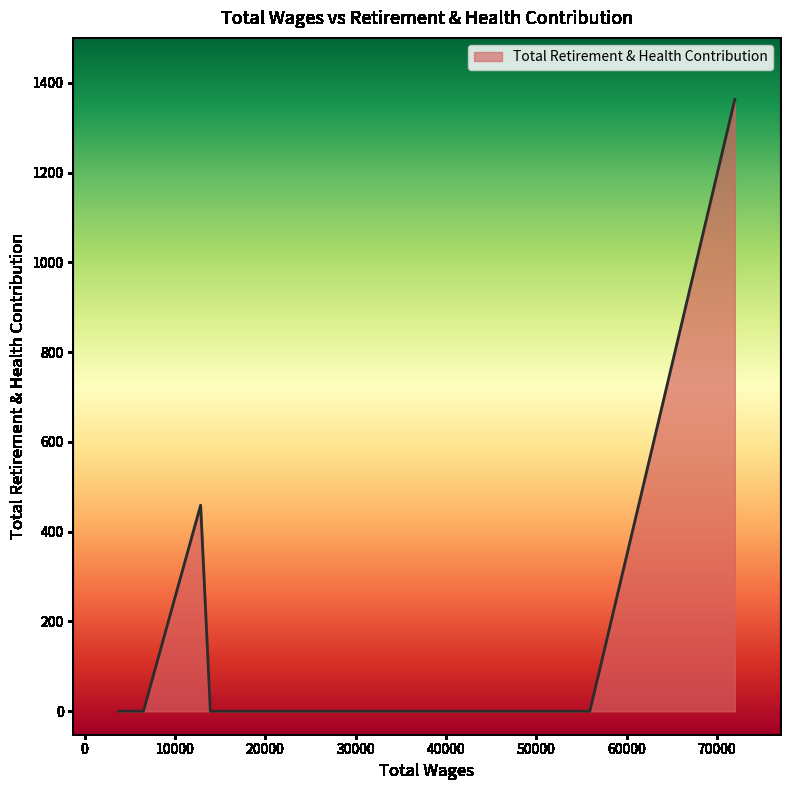

What is the difference between the maximum and minimum values?

1363